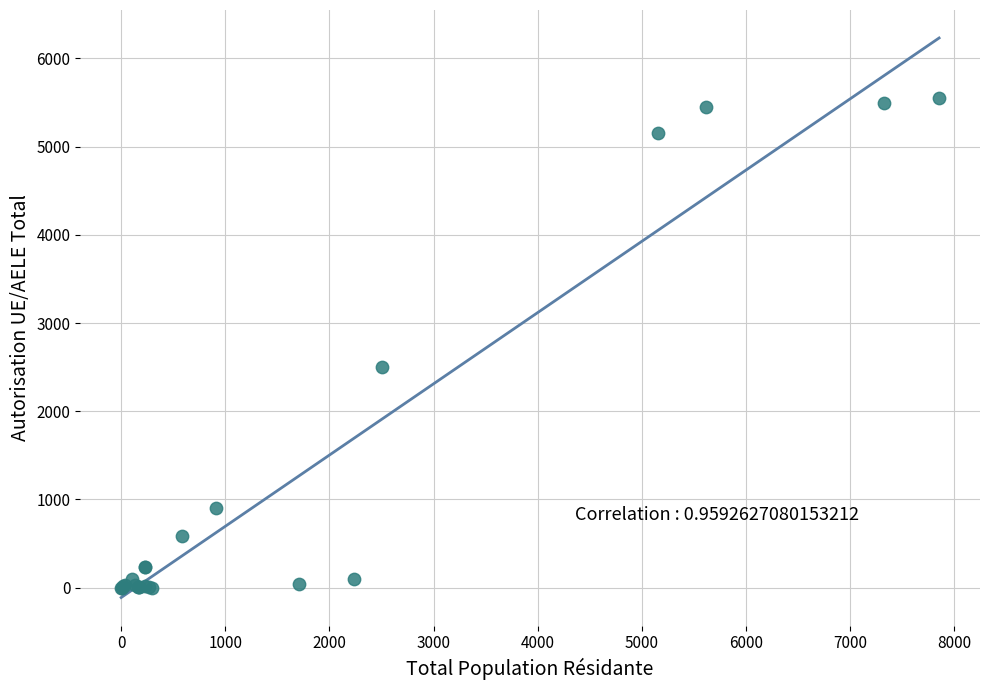

What Y value in the scatter plot is closest to 2773?

2503